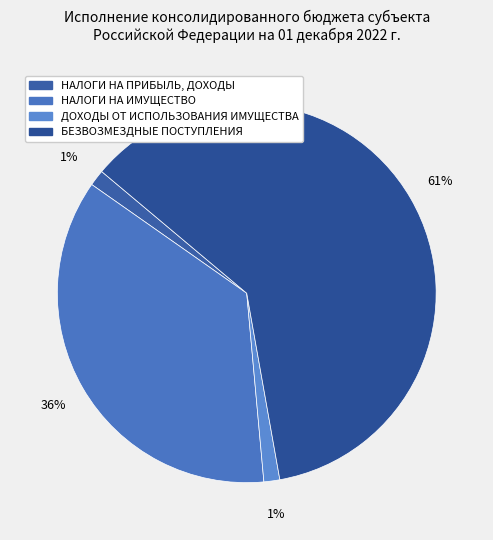

To the nearest percent, what is the average slice percentage?

25%